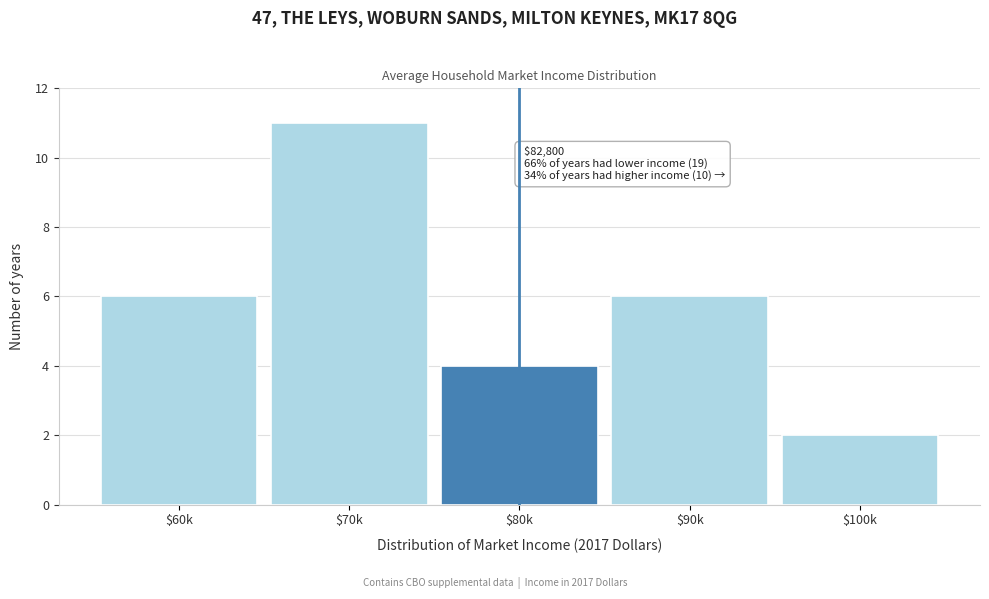

Reading right to left, what are all the values shown in this chart?

2	6	4	11	6